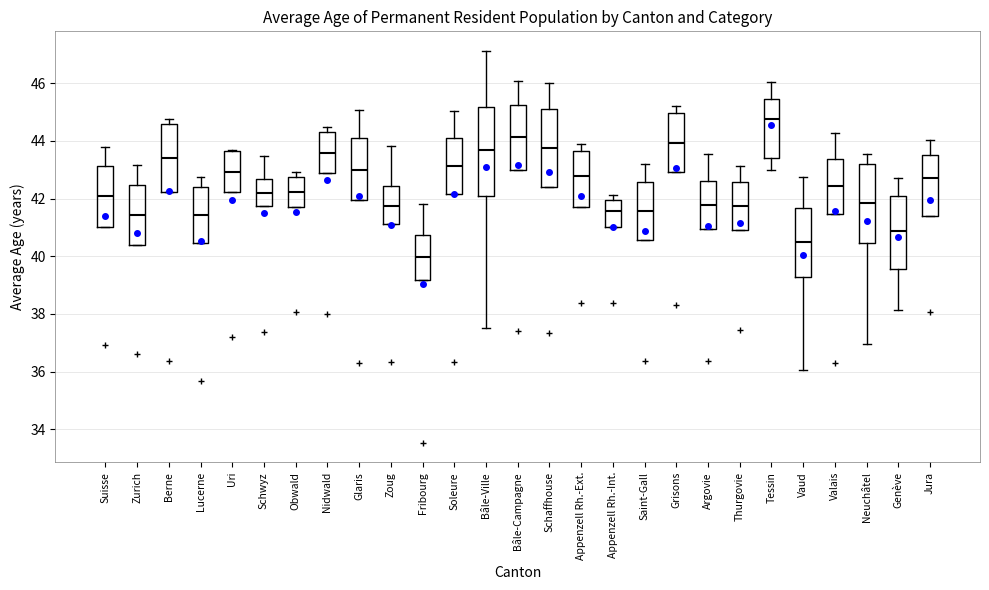

Which box has the highest median line?

Tessin